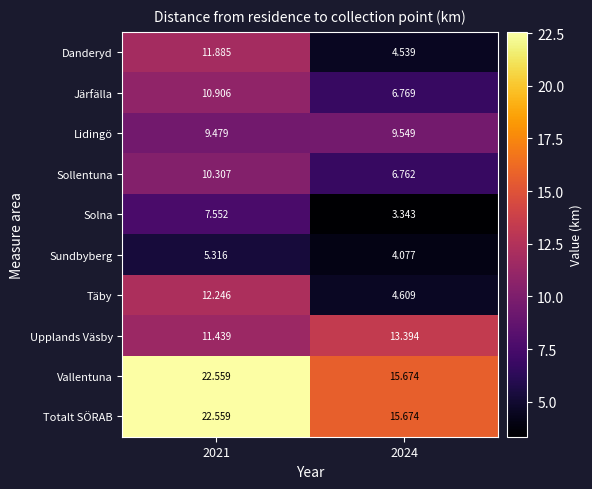

Between 2021 and 2024, which series saw the biggest shift?

Täby